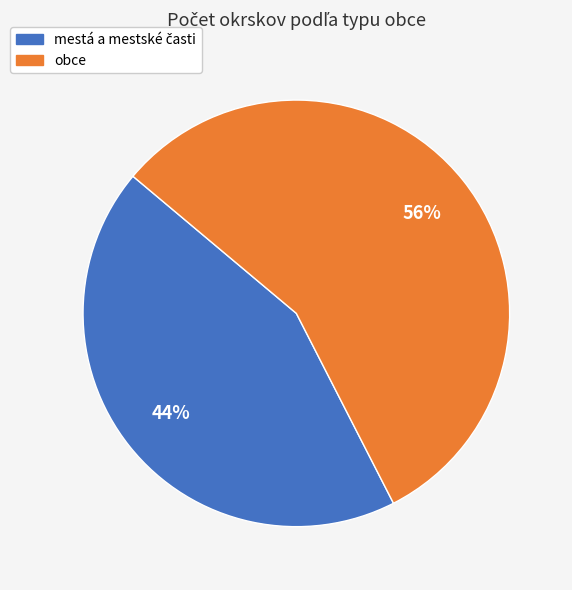

Which category accounts for the majority?

obce